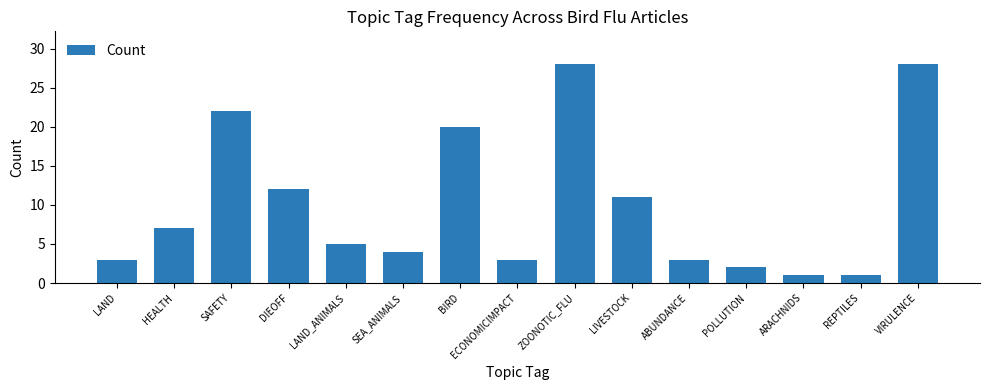

What is the sum of all values?

150